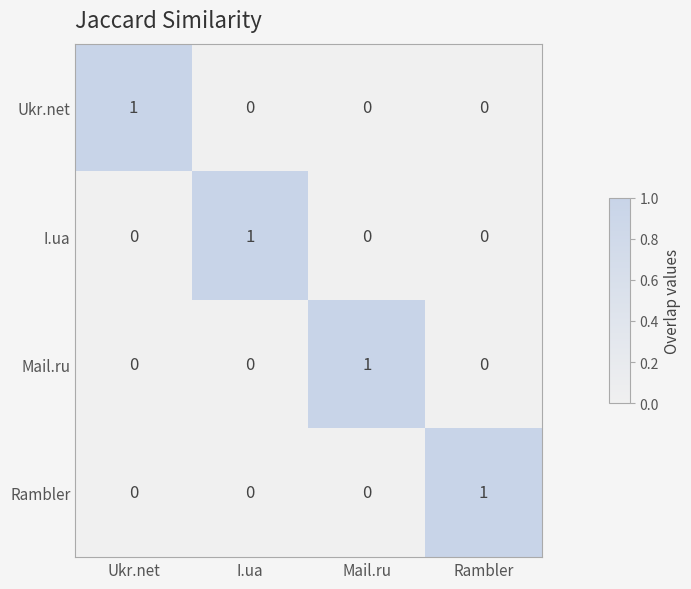

How many Mail.ru values are between 0 and 1?

4